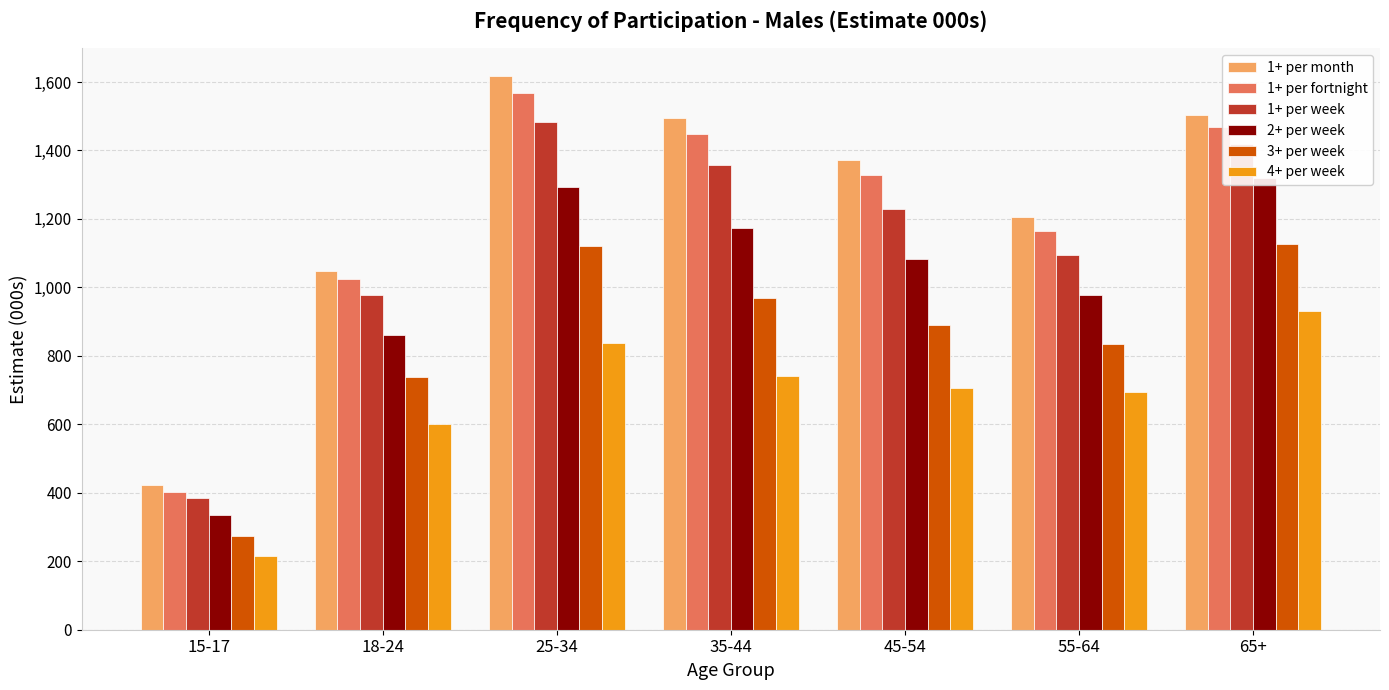

What is the total value across all series at 45-54?

6605.8